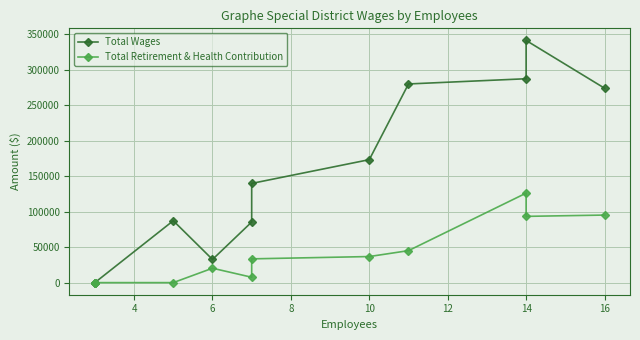

List the series in order of their overall mean, lowest first.

Total Retirement & Health Contribution, Total Wages